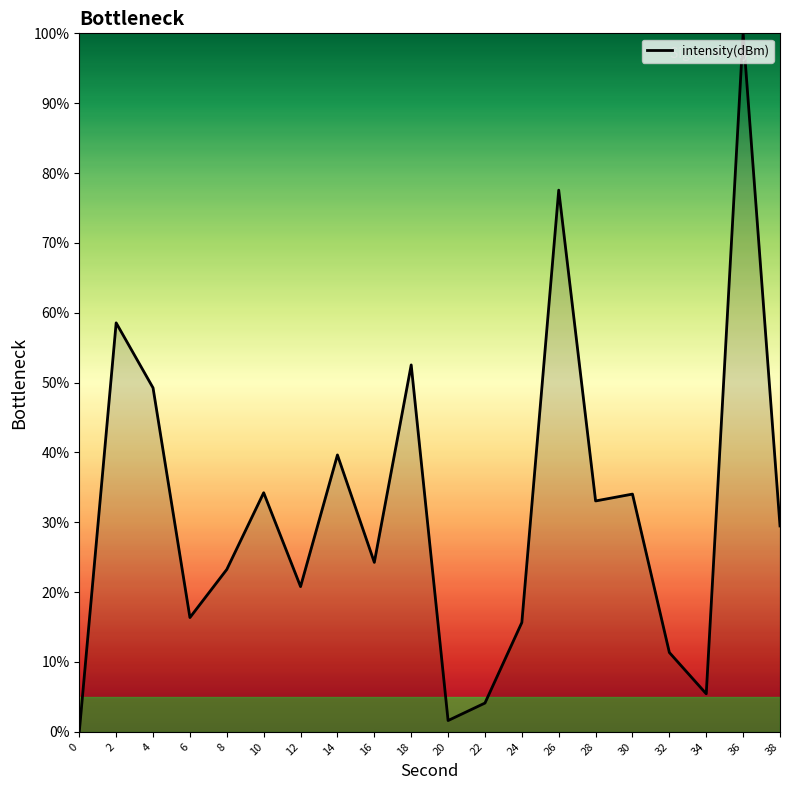

True or false: the data shows 4.1 at 22.

True